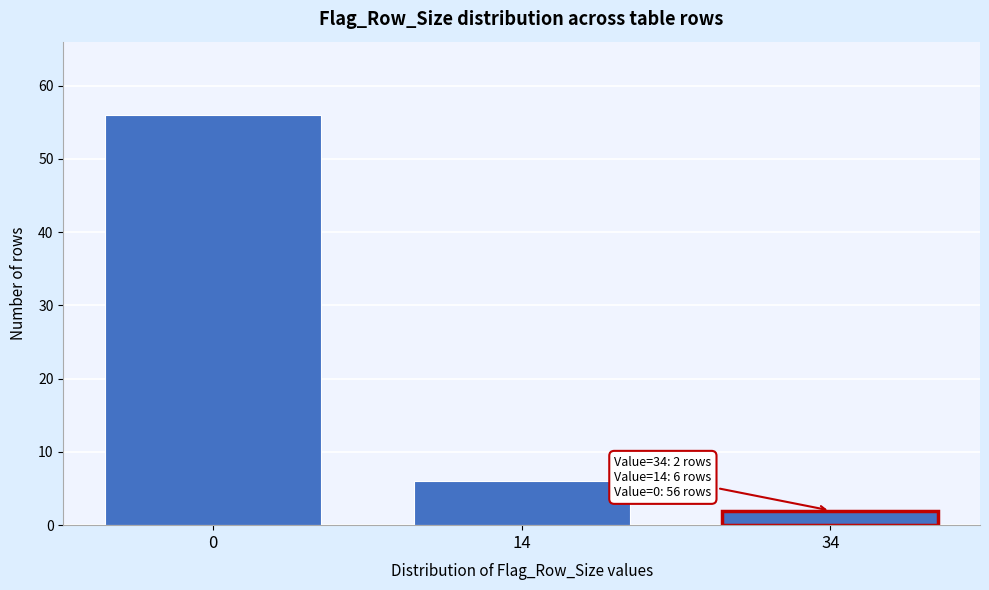

Reading left to right, list all the values displayed in this chart.

56	6	2